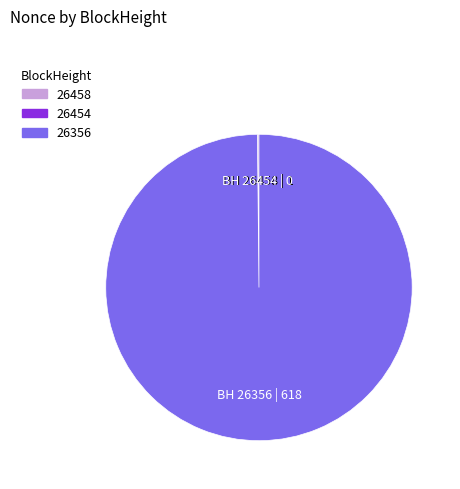

Which slice is the largest?

26356